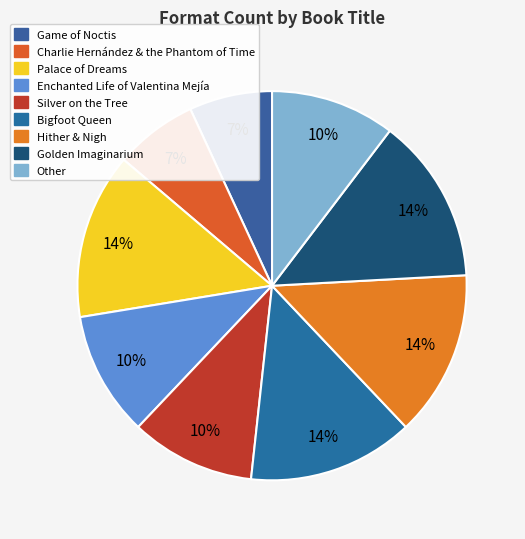

Does any single category account for the majority?

No